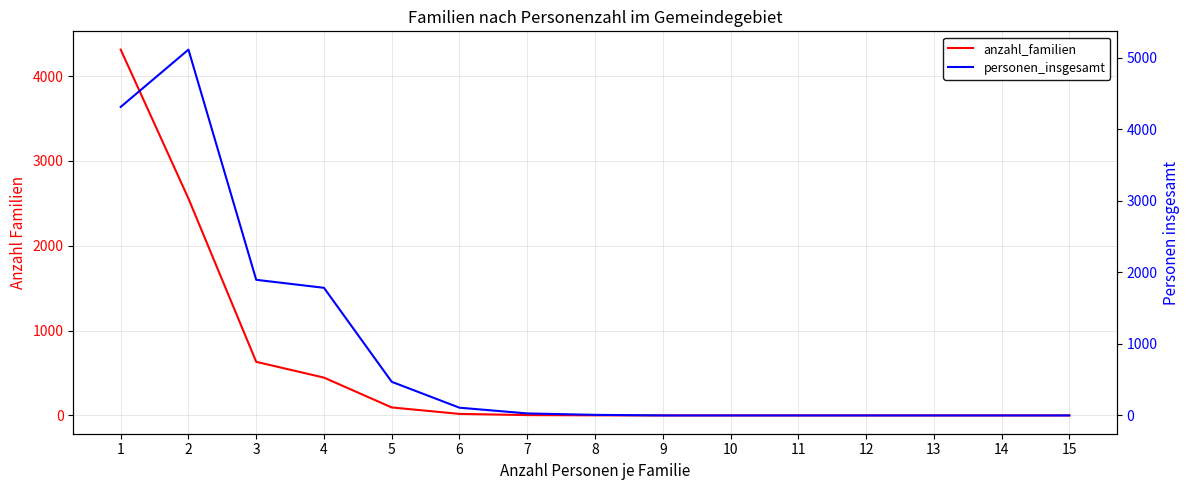

At which category is the sum across all series the highest?

1